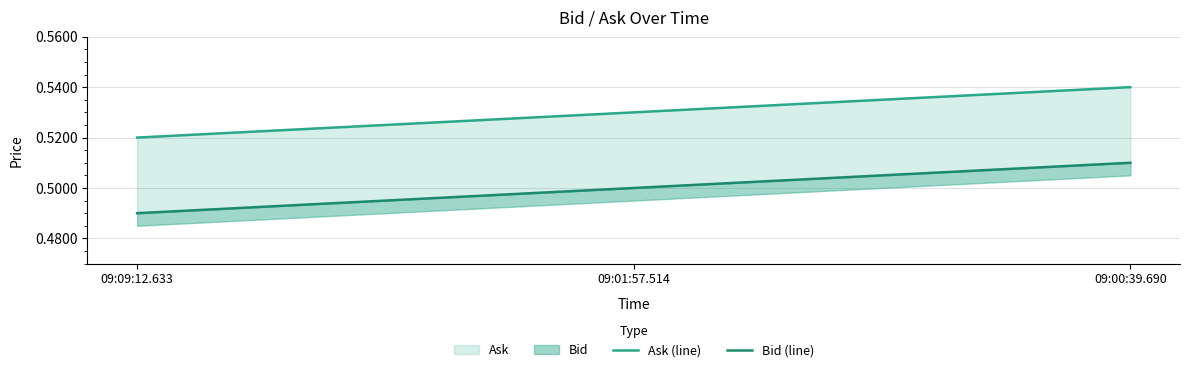

What is the average value of the Ask (line) series?

0.5